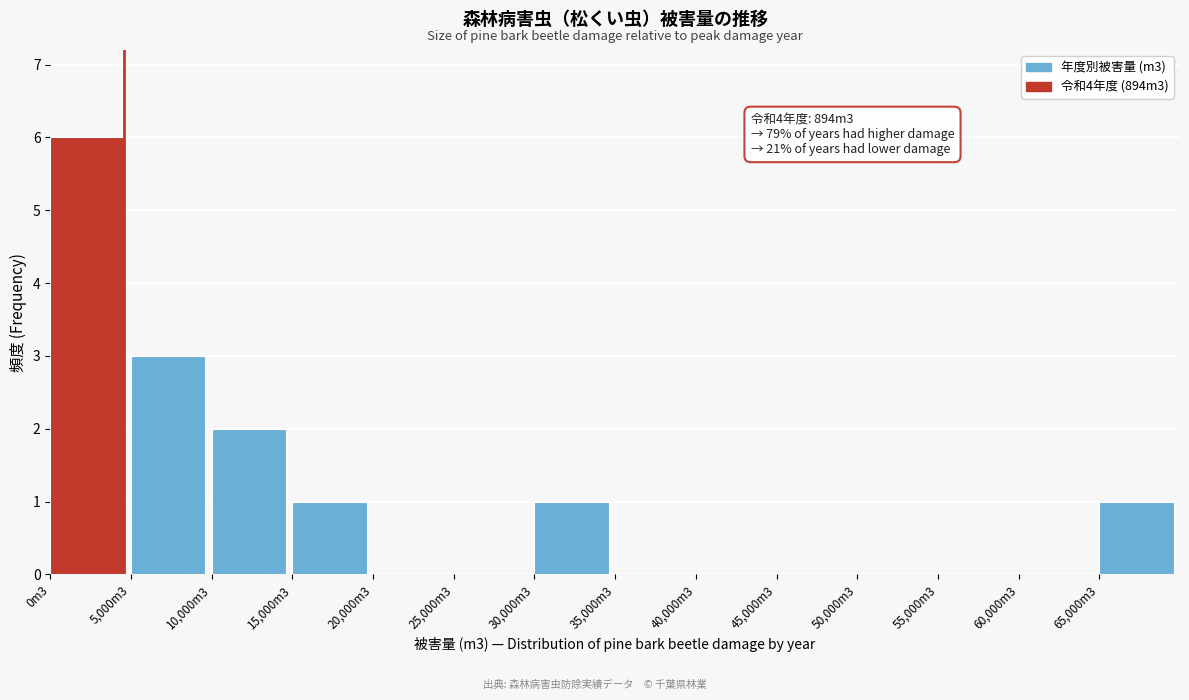

Reading left to right, list all the values displayed in this chart.

0m3=6	5,000m3=3	10,000m3=2	15,000m3=1	20,000m3=0	25,000m3=0	30,000m3=1	35,000m3=0	40,000m3=0	45,000m3=0	50,000m3=0	55,000m3=0	60,000m3=0	65,000m3=1